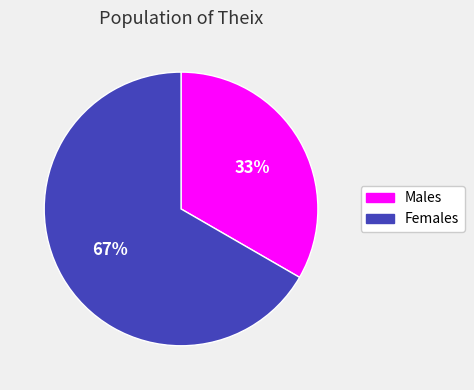

Do Females and Males together represent more than half of the pie?

Yes